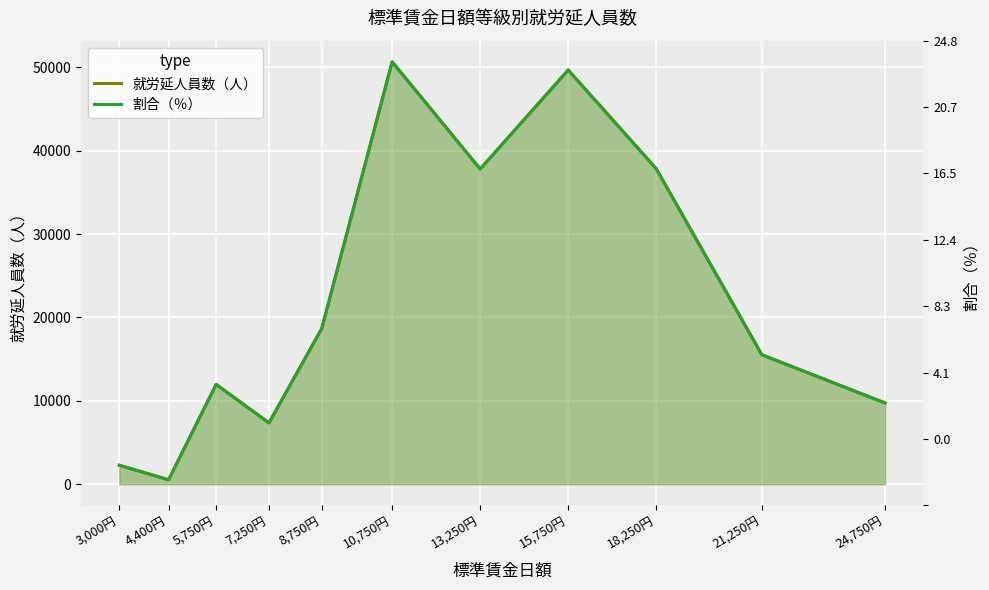

Where does the 割合（％） series first go above 15525?

8,750円